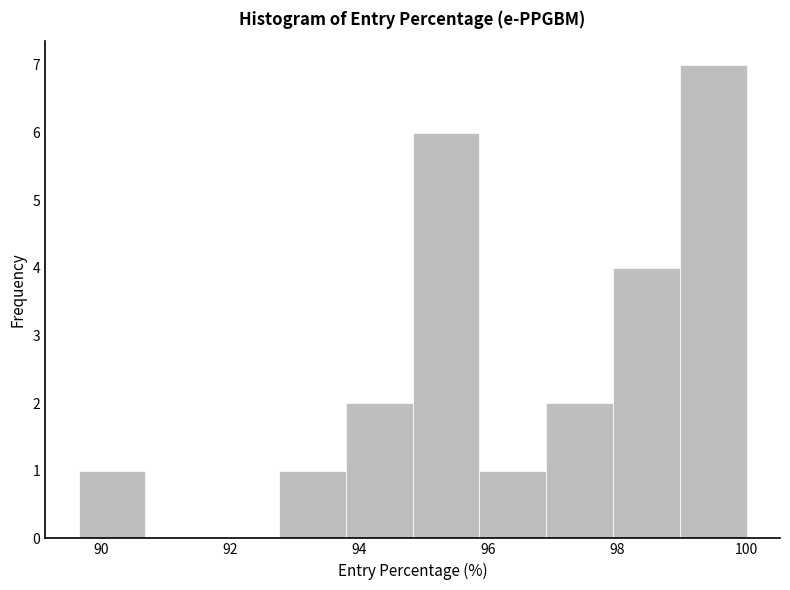

Reading left to right, list every bar in this chart as the range it spans on the x-axis followed by its height. Neither the bar edges nor the heights are printed on the chart, so give them approximately, as read against the axes.

89.6 to 90.6: 1
90.6 to 91.8: 0
91.8 to 92.8: 0
92.8 to 93.8: 1
93.8 to 94.8: 2
94.8 to 95.8: 6
95.8 to 96.8: 1
96.8 to 98.0: 2
98.0 to 99.0: 4
99.0 to 100.0: 7